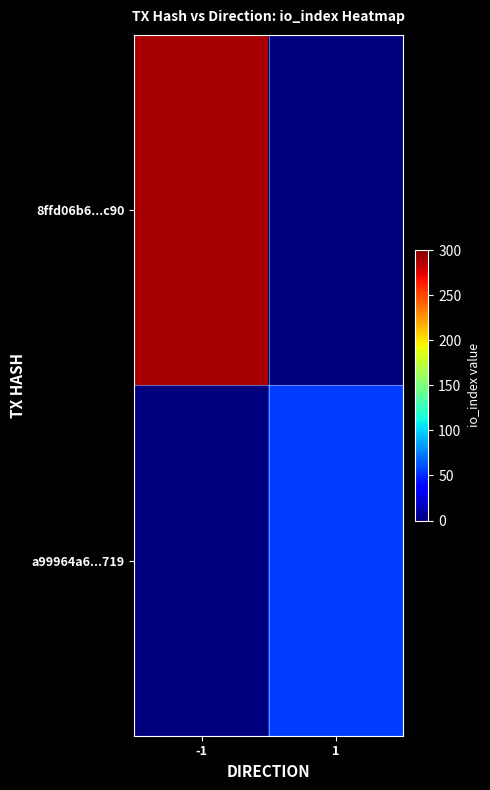

Reading left to right, extract all data points from this chart.

8ffd06b6...c90: -1=289	1=0
a99964a6...719: -1=0	1=56